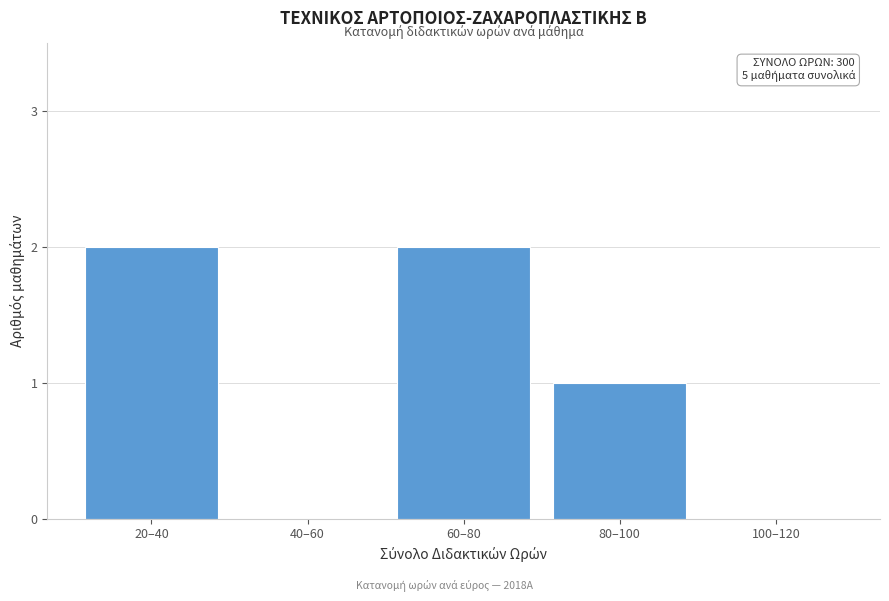

Reading left to right, transcribe all the data shown in this chart.

20–40=2	40–60=0	60–80=2	80–100=1	100–120=0